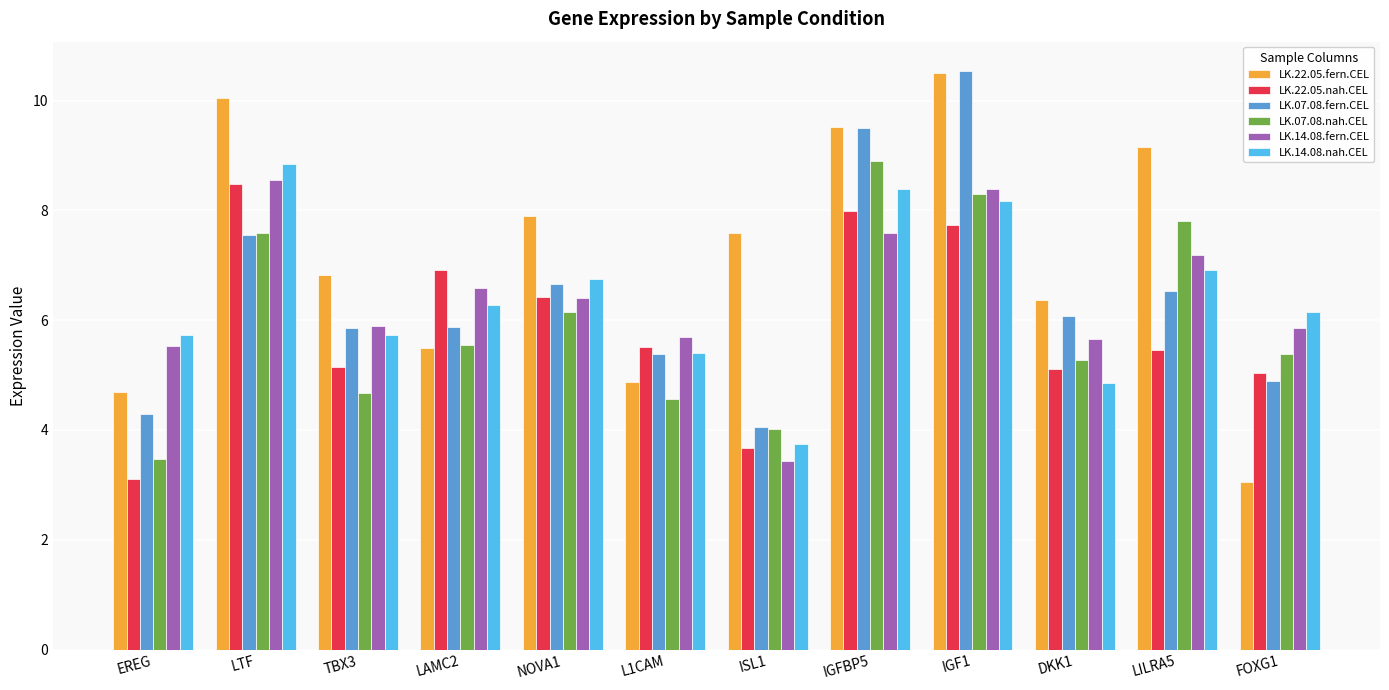

What is the sum of all LK.14.08.fern.CEL values?

76.8